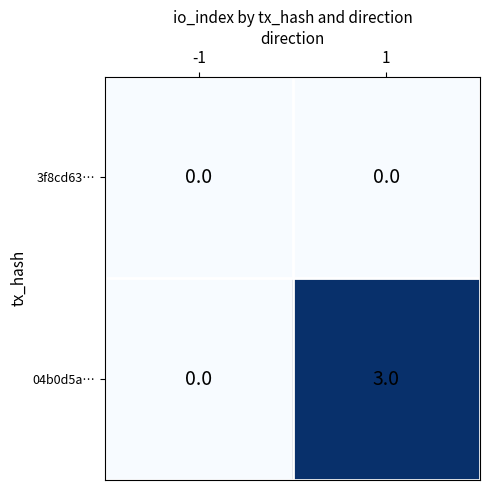

Reading left to right, extract all data points from this chart.

3f8cd63…: -1=0	1=0
04b0d5a…: -1=0	1=3